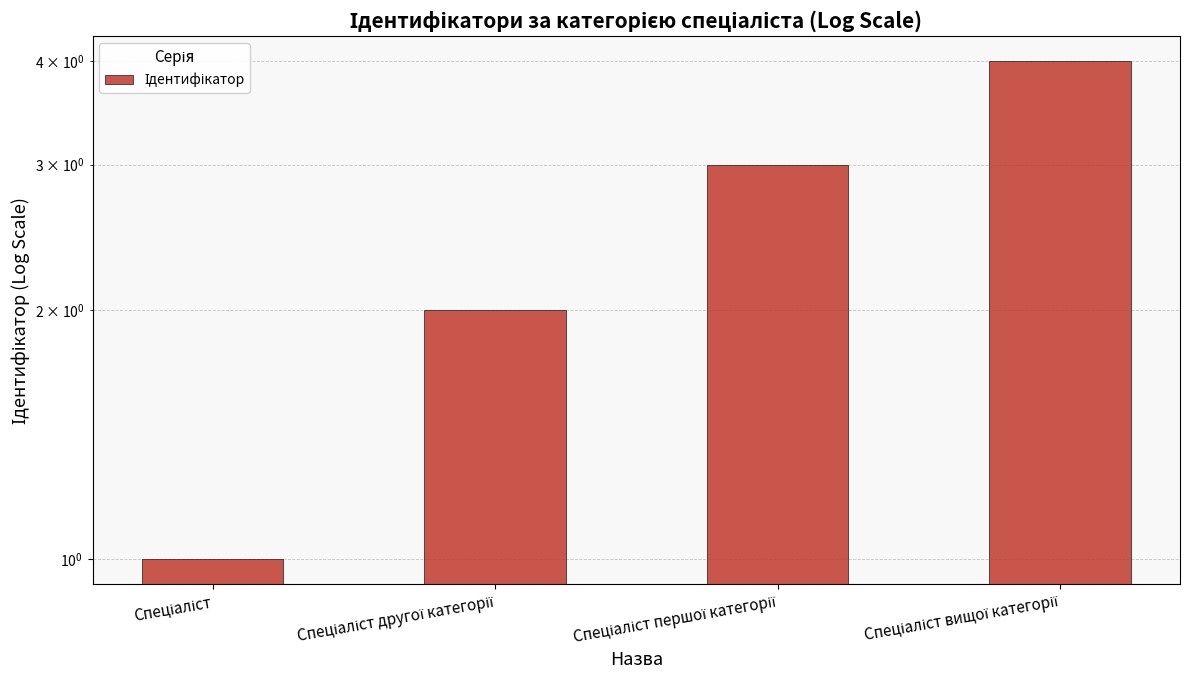

The value at Спеціаліст другої категорії is 4. True or false?

False